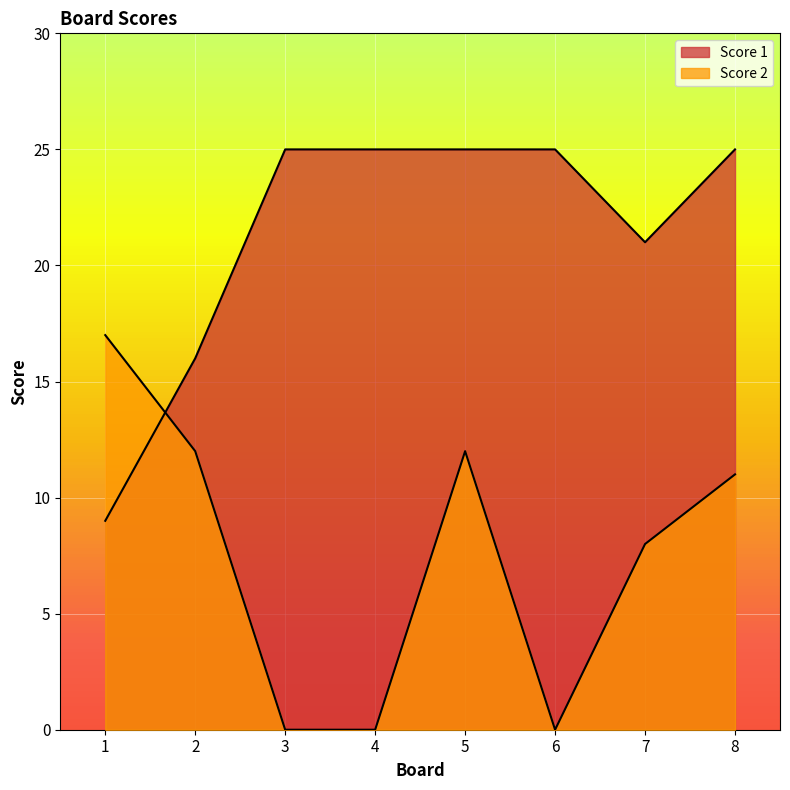

Which series has the largest range (max minus min)?

Score 2